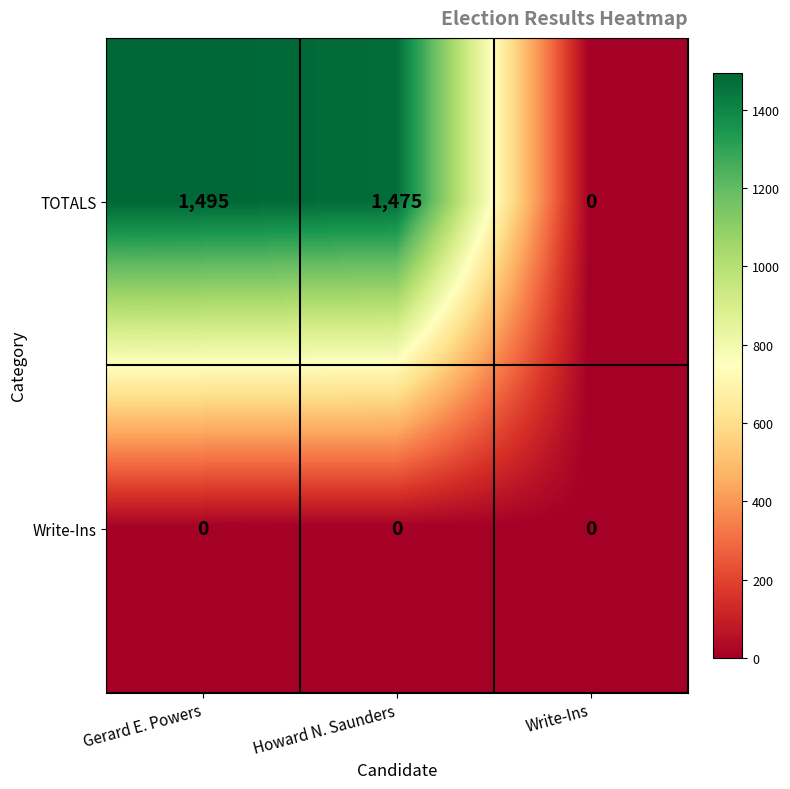

Count the number of categories in the chart.

3